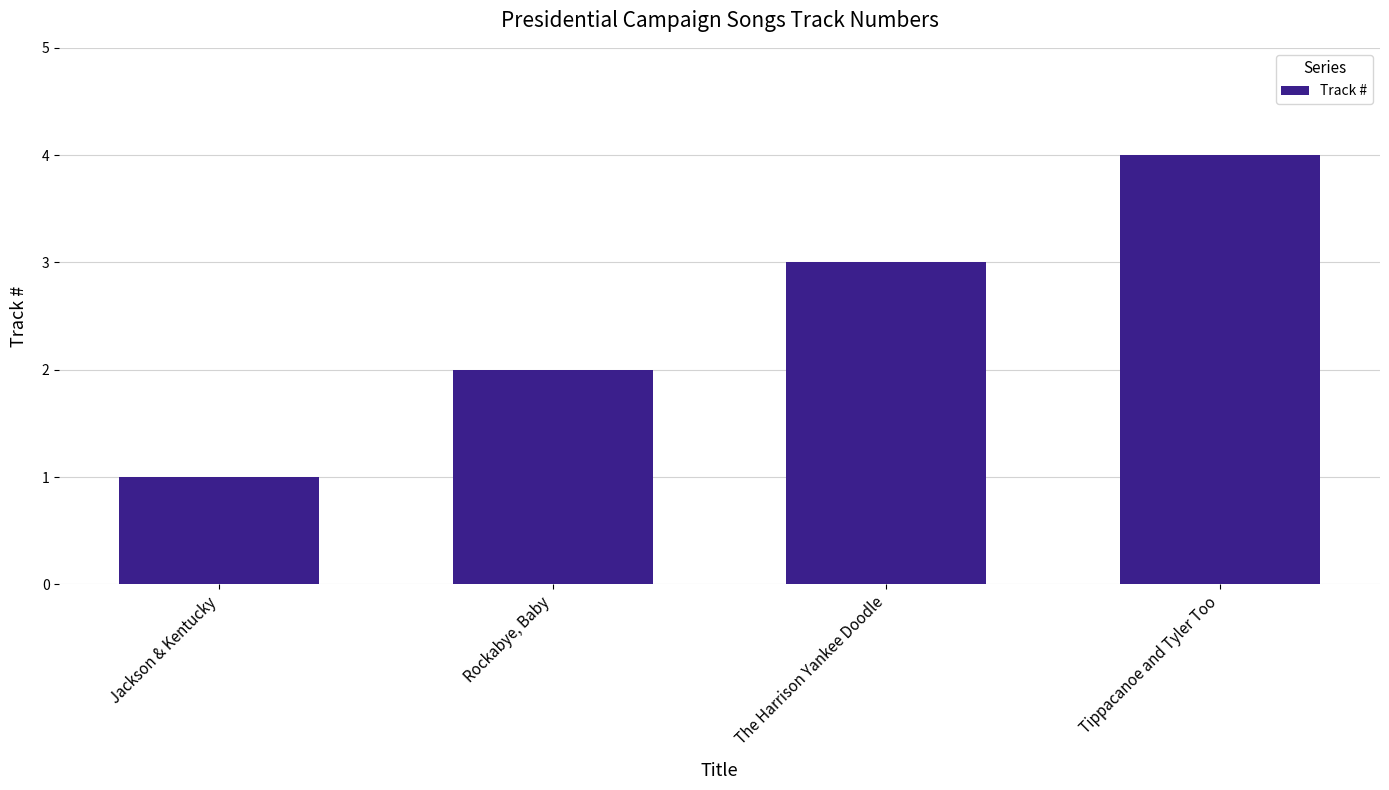

Rank the categories by value from lowest to highest.

Jackson & Kentucky, Rockabye, Baby, The Harrison Yankee Doodle, Tippacanoe and Tyler Too